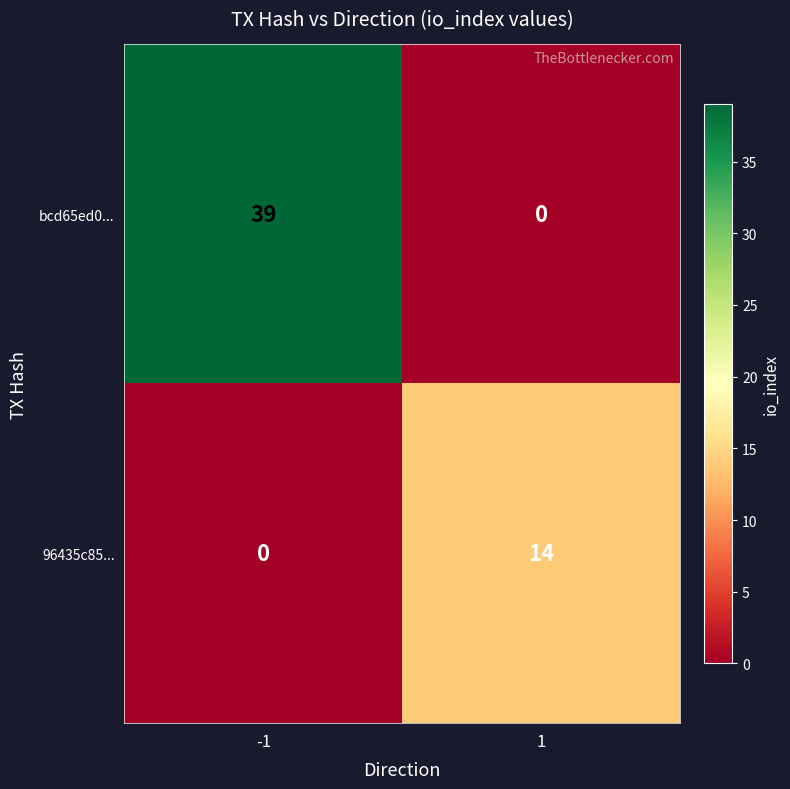

Reading left to right, list all the values displayed in this chart.

bcd65ed0...: -1=39	1=0
96435c85...: -1=0	1=14